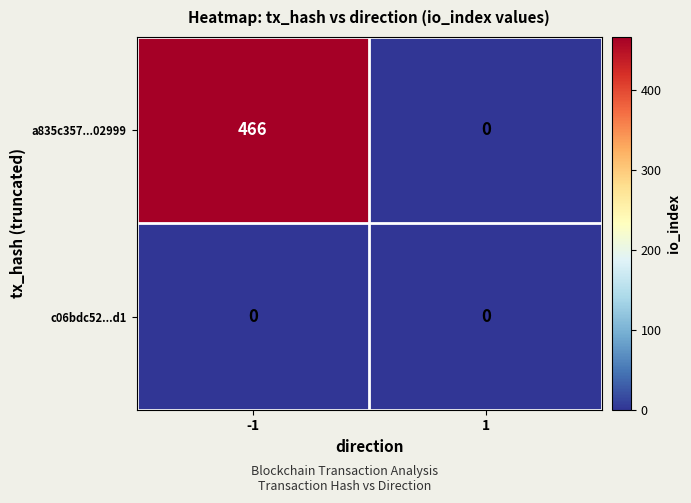

What is the maximum value for a835c357...02999?

466